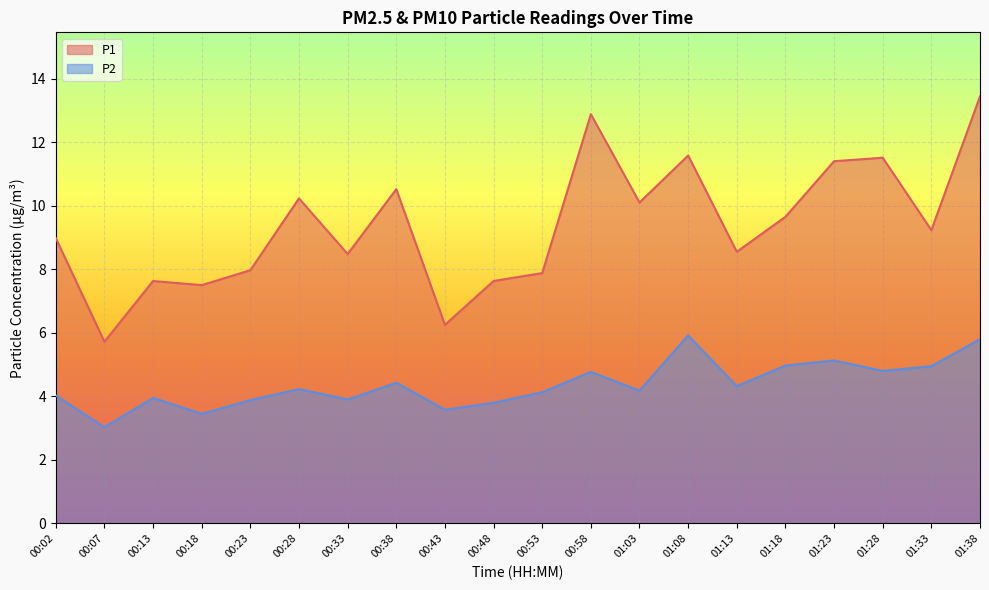

At how many categories does at least one series exceed 12?

2